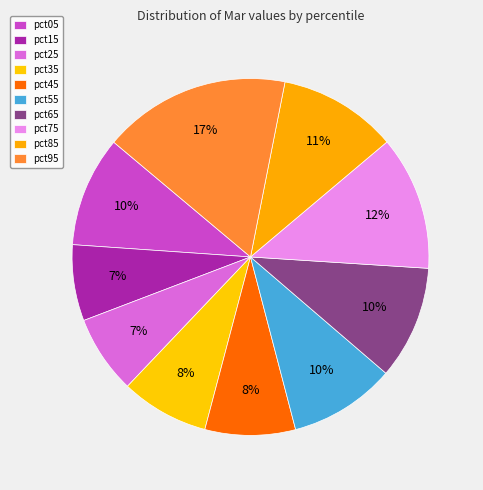

How many segments does this pie chart have?

10